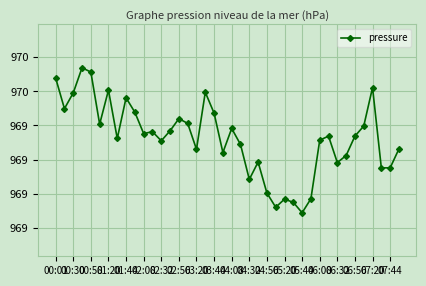

How many interior local peaks (higher than both neighbors) does the data have?

11